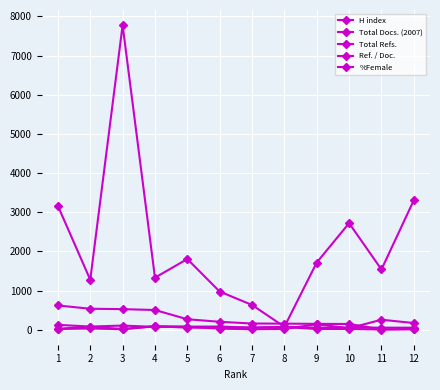

What value does the Total Refs. series have at 5?

1806